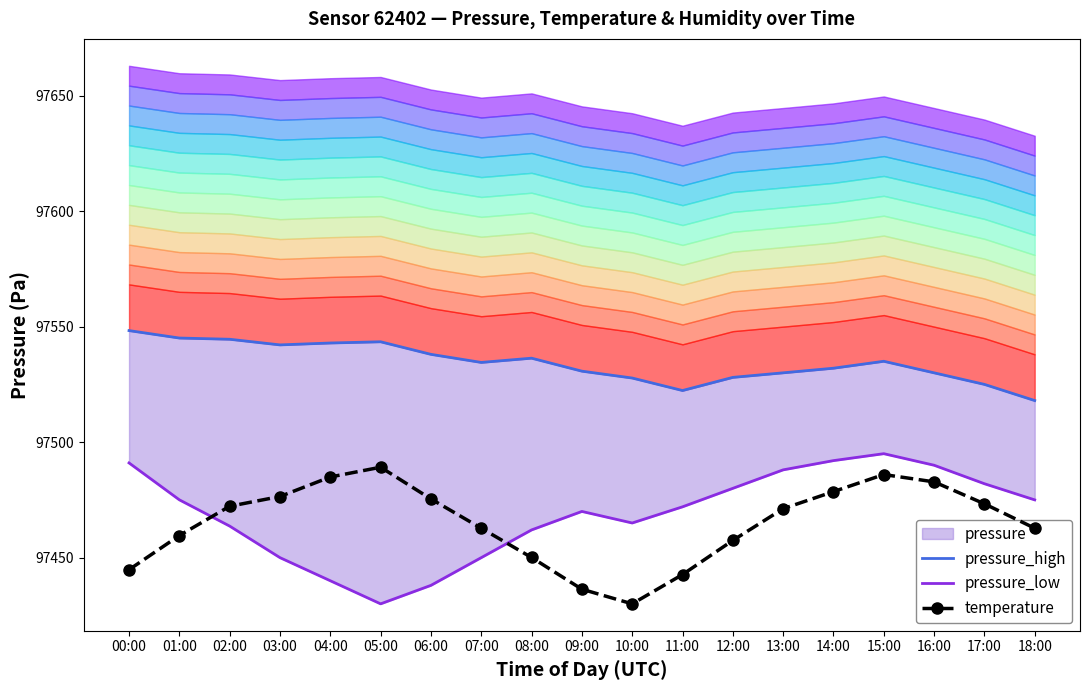

The pressure_low series shows 97492.0 at 14:00. True or false?

True